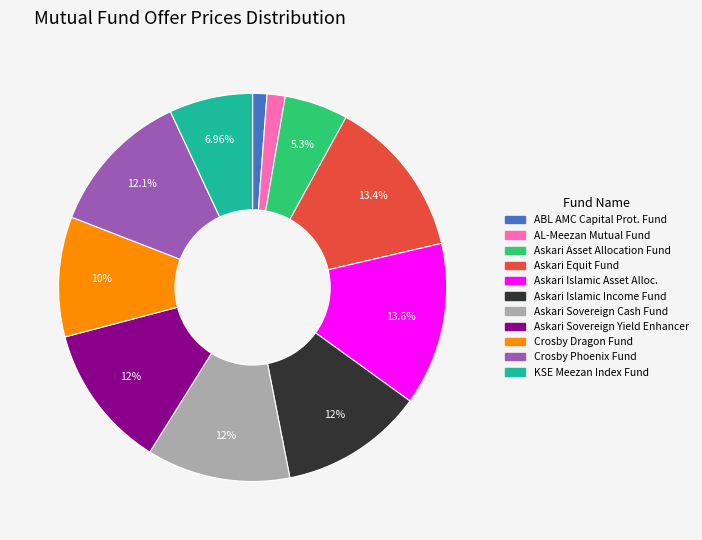

The Askari Sovereign Cash Fund slice represents 19% of the pie. True or false?

False